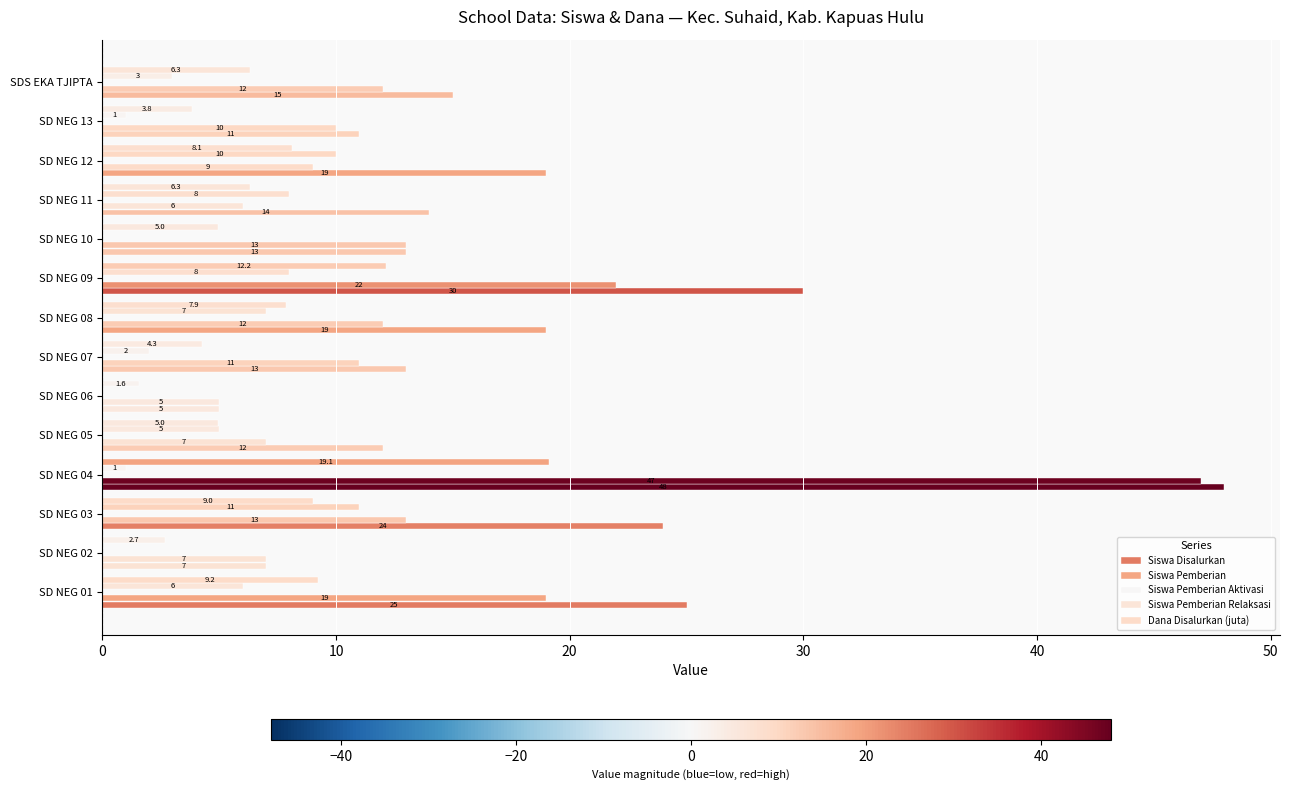

Count the number of data series in this chart.

4